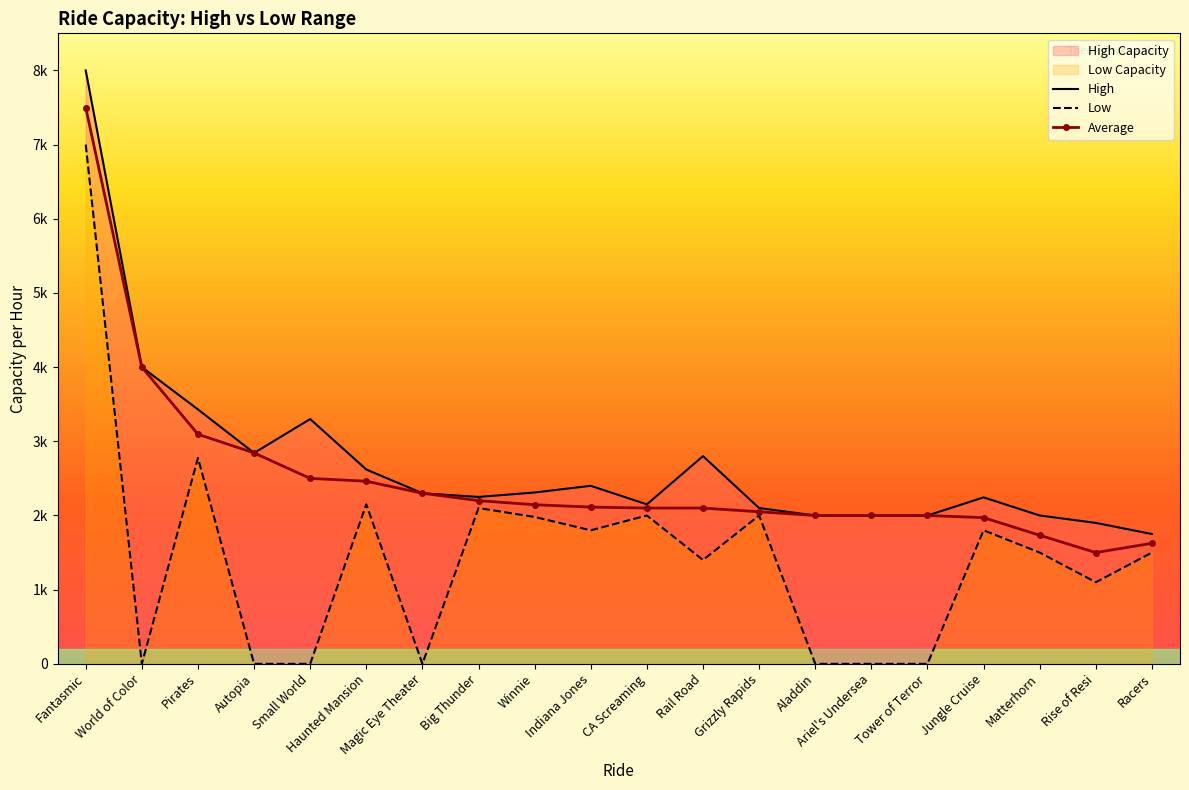

True or false: Average and High cross at least once.

False